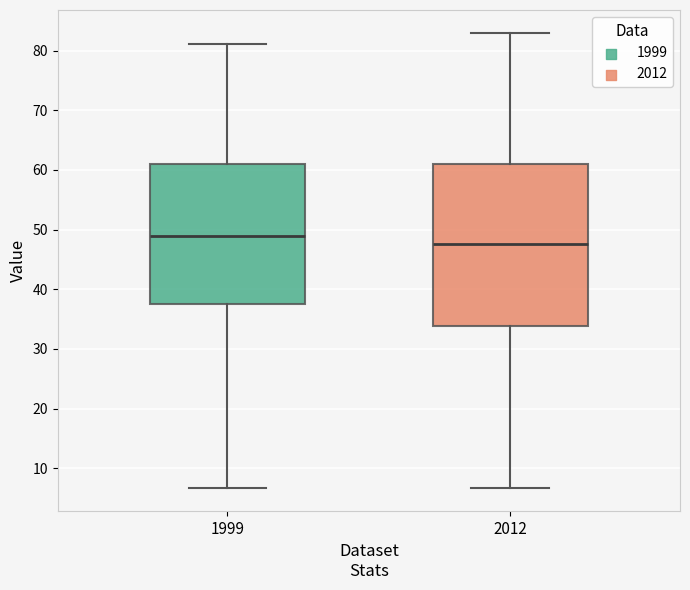

Where is the lower edge of the box at x = 1999 on the y-axis? The values are not printed on the chart, so give them approximately, as read against the axis.

38